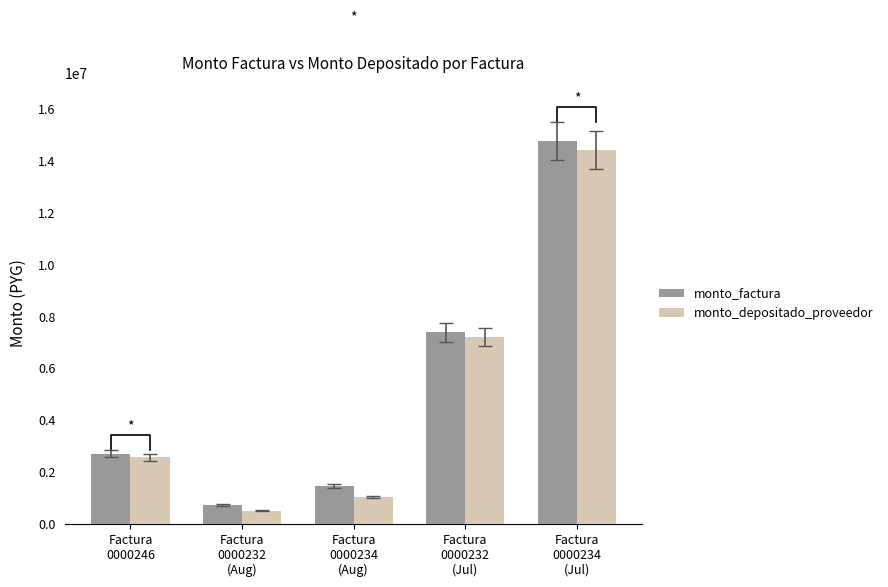

What is the value of the monto_depositado_proveedor bar at the 1st from the left?

2573357